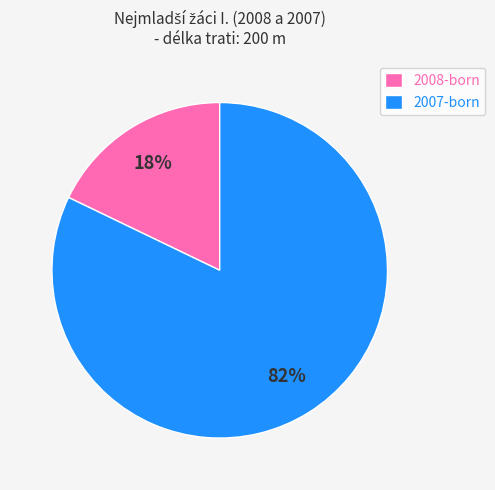

True or false: 2007-born accounts for 82% of the total.

True